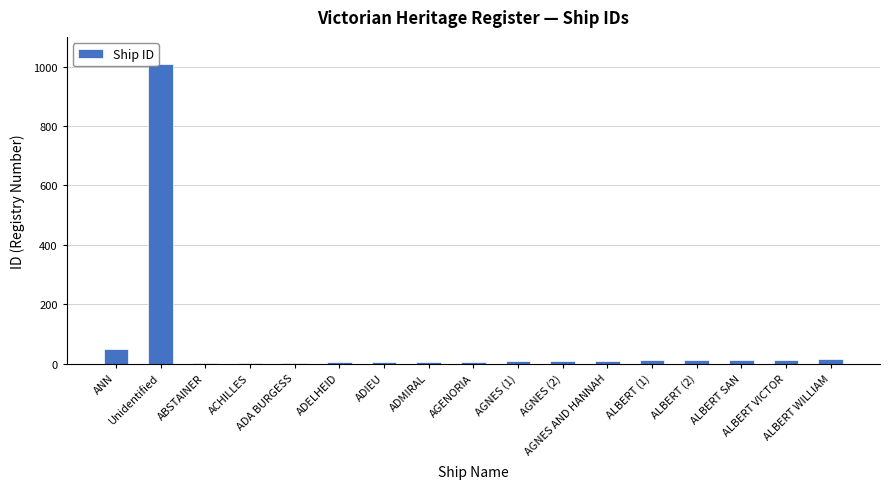

What is the change in value from AGENORIA to ALBERT WILLIAM?

+8